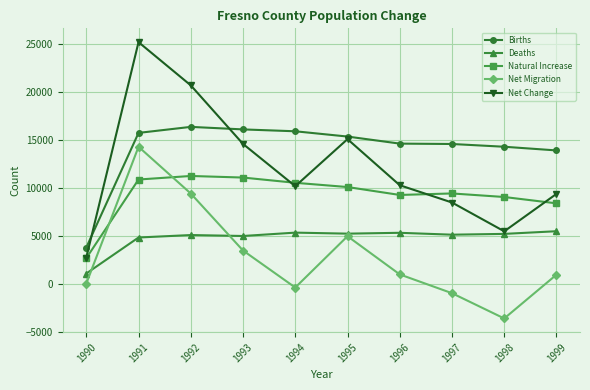

What is the sum of all Natural Increase values?

92844